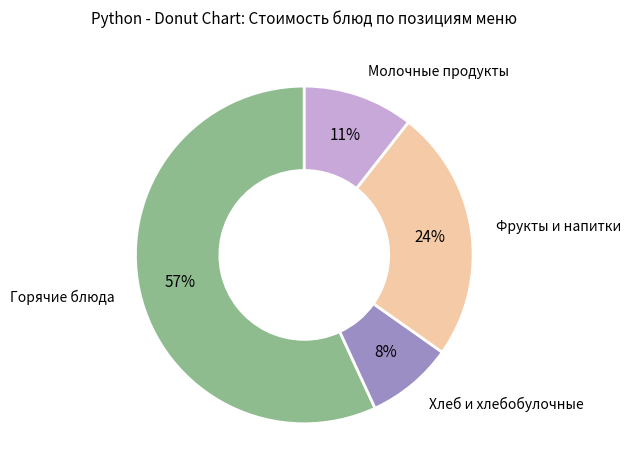

To the nearest percent, what is the average slice percentage?

25%